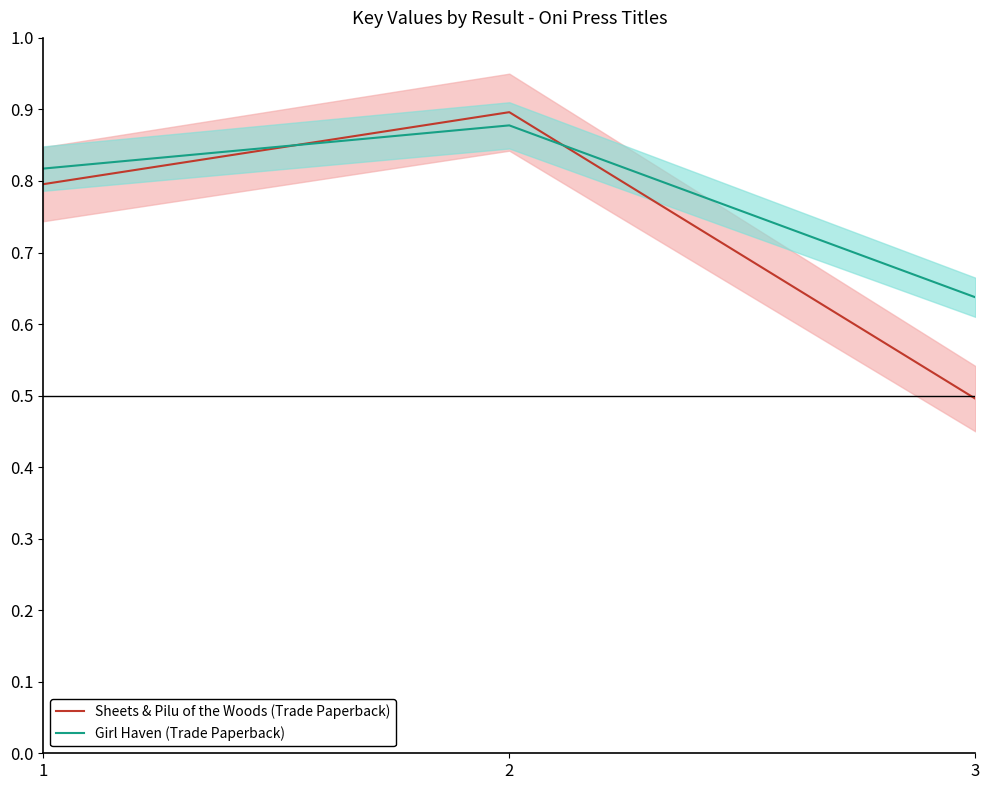

Reading left to right, extract all data points from this chart.

Sheets & Pilu of the Woods (Trade Paperback): 0.8	0.9	0.5
Girl Haven (Trade Paperback): 0.8	0.9	0.6